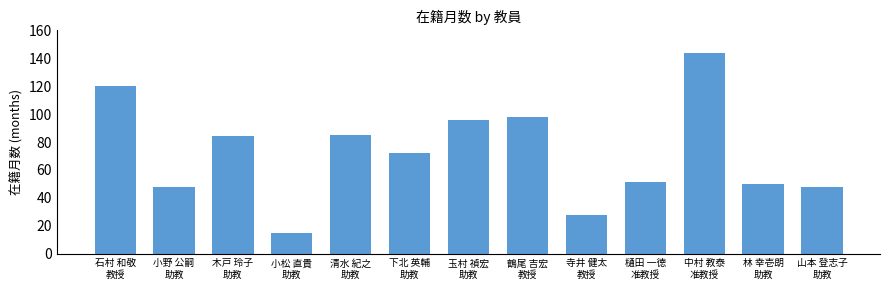

What is the sum of the values at 林 幸壱朗
助教 and 鶴尾 吉宏
教授?

148